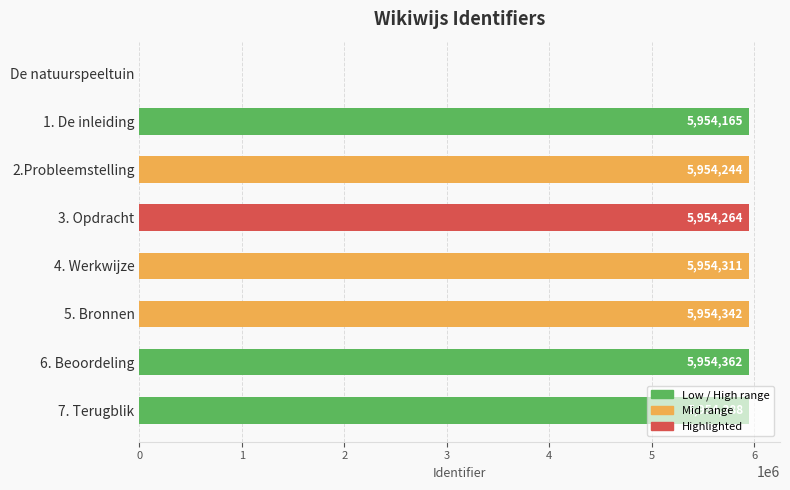

How many series are shown in this chart?

1